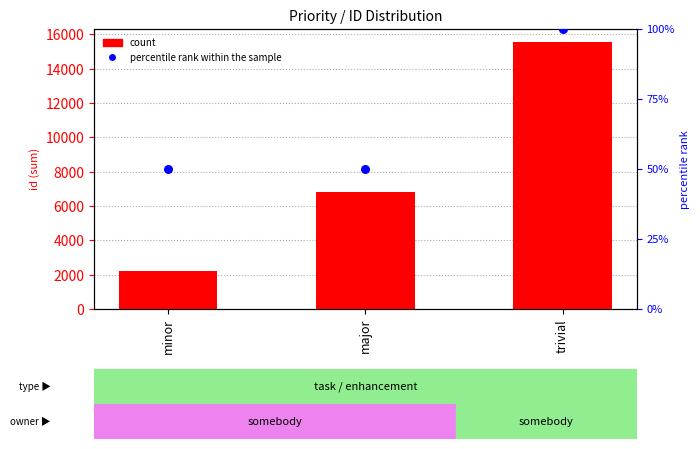

Which series reaches the minimum Y coordinate?

percentile rank within the sample